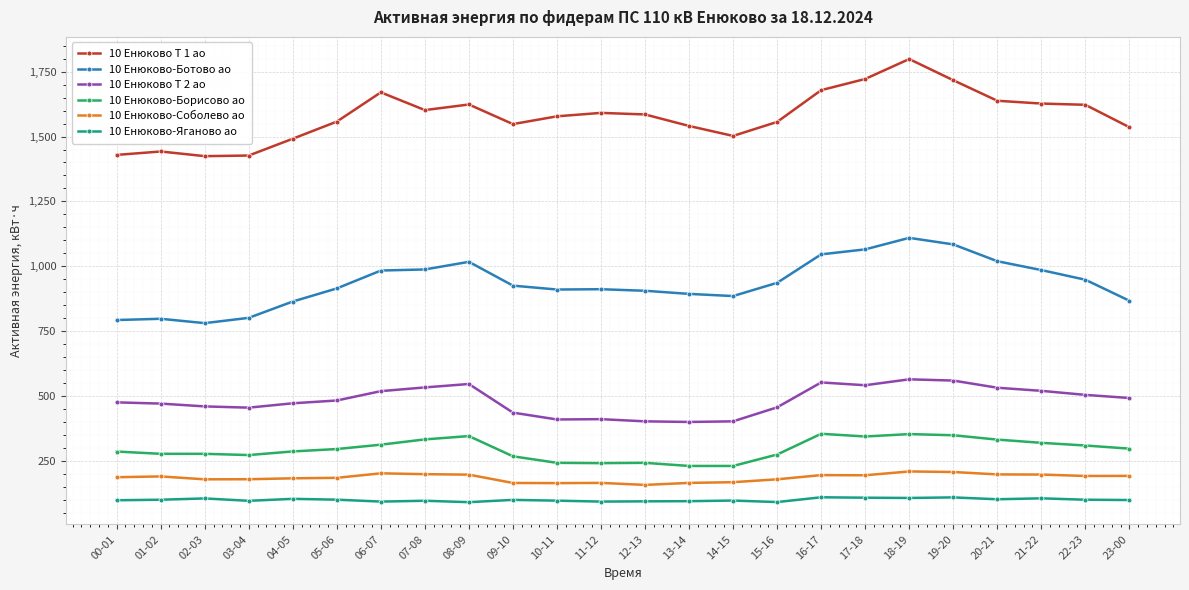

True or false: 10 Енюково-Ботово ао has more than 2 points higher than both neighbors.

True